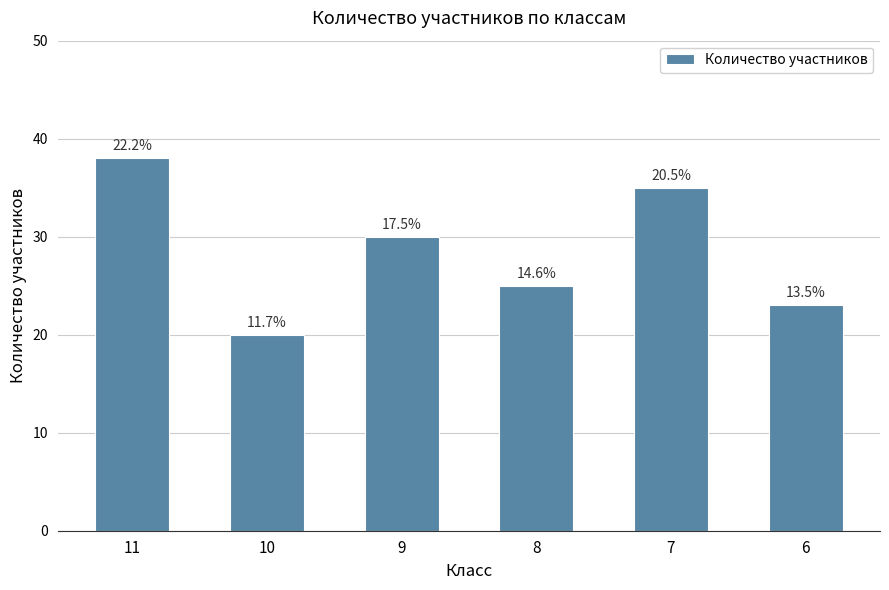

Which label corresponds to the largest value in the chart?

11